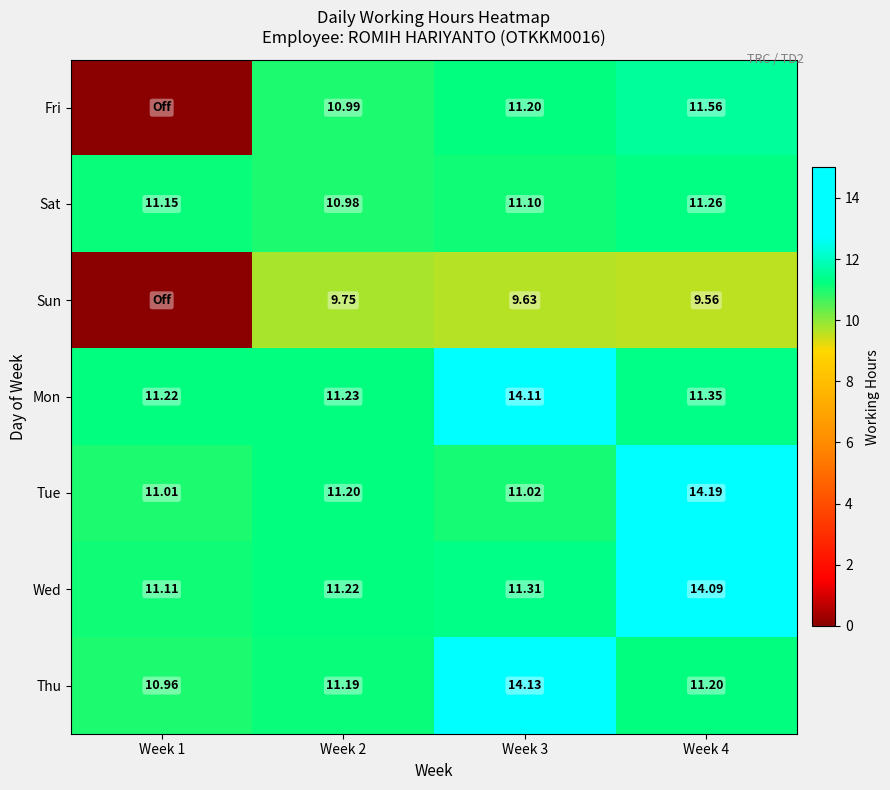

How many data points in Sat are above 11?

3